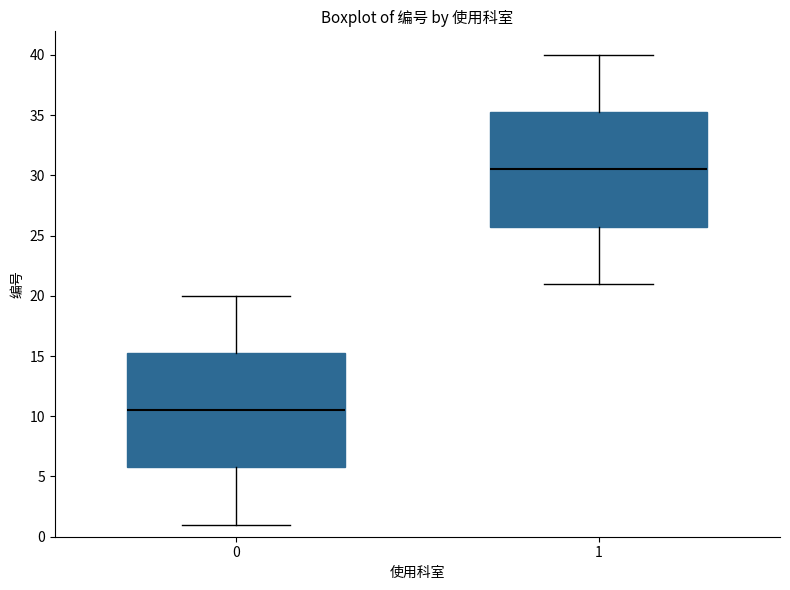

Reading left to right, read every box against the y-axis: the position of its median line, the range the box covers, and the ends of its whiskers. The values are not printed on the chart, so give them approximately, as read against the axis.

0: median 10.5, box 6.0 to 15.5, whiskers 1.0 to 20.0
1: median 30.5, box 26.0 to 35.5, whiskers 21.0 to 40.0